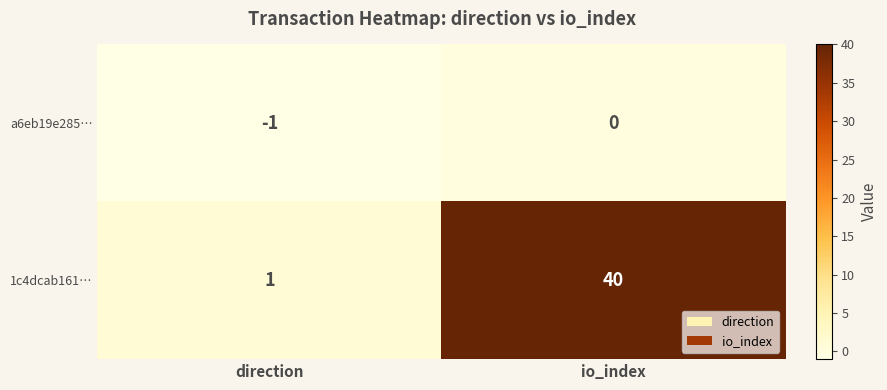

Reading left to right, list all the values displayed in this chart.

a6eb19e285…: direction=-1	io_index=0
1c4dcab161…: direction=1	io_index=40